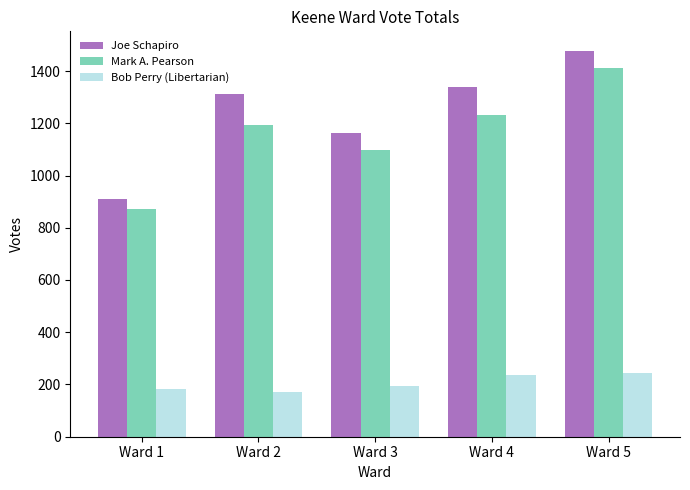

Reading left to right, extract all data points from this chart.

Joe Schapiro: Ward 1=911	Ward 2=1311	Ward 3=1163	Ward 4=1337	Ward 5=1478
Mark A. Pearson: Ward 1=871	Ward 2=1192	Ward 3=1097	Ward 4=1232	Ward 5=1413
Bob Perry (Libertarian): Ward 1=183	Ward 2=173	Ward 3=195	Ward 4=238	Ward 5=245